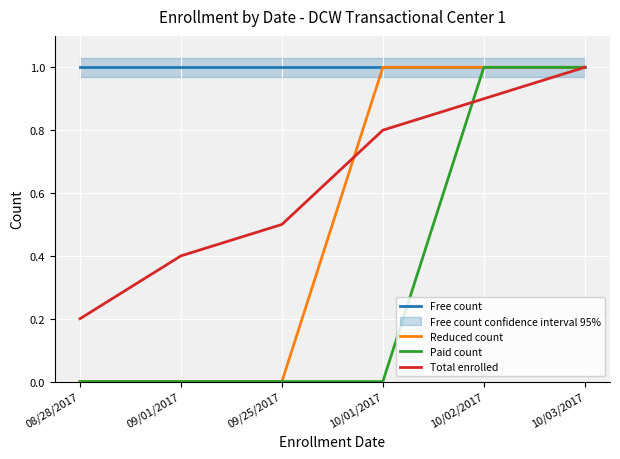

What position from the right is 10/01/2017?

3